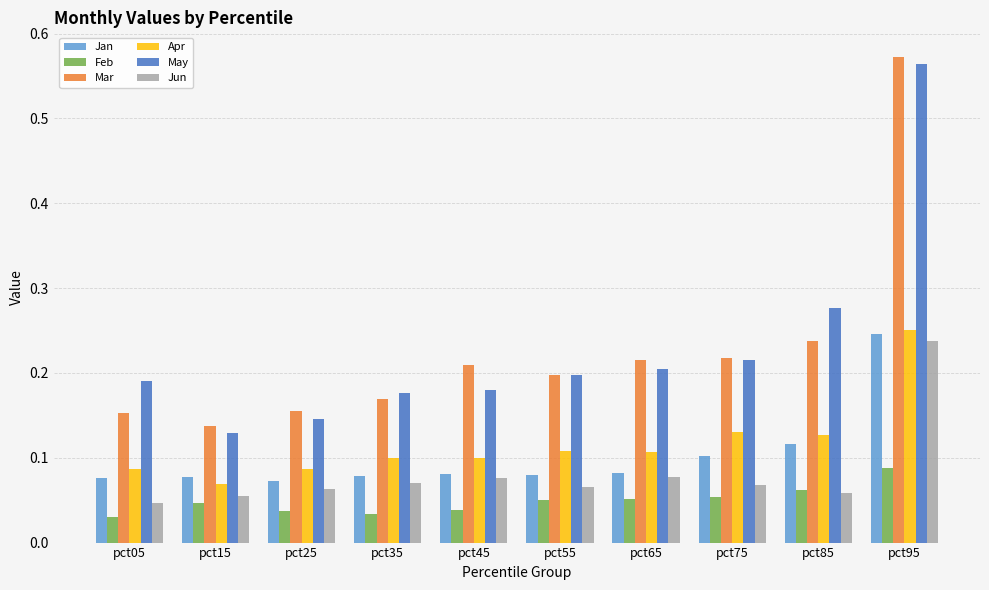

Count the Apr values in the range 0 to 1.

10